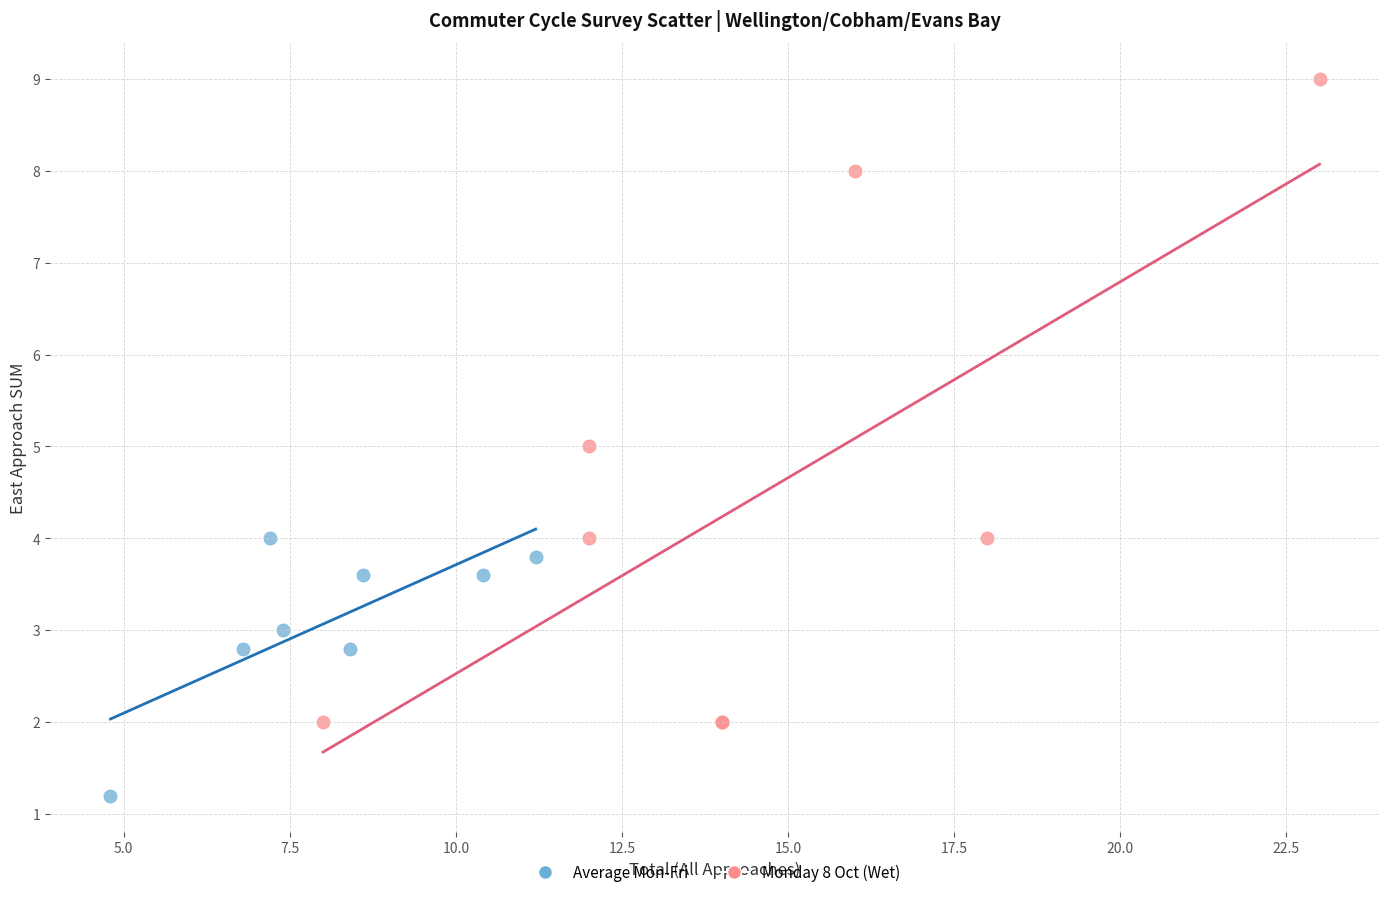

Which series has the widest spread of Y values?

Monday 8 Oct (Wet)